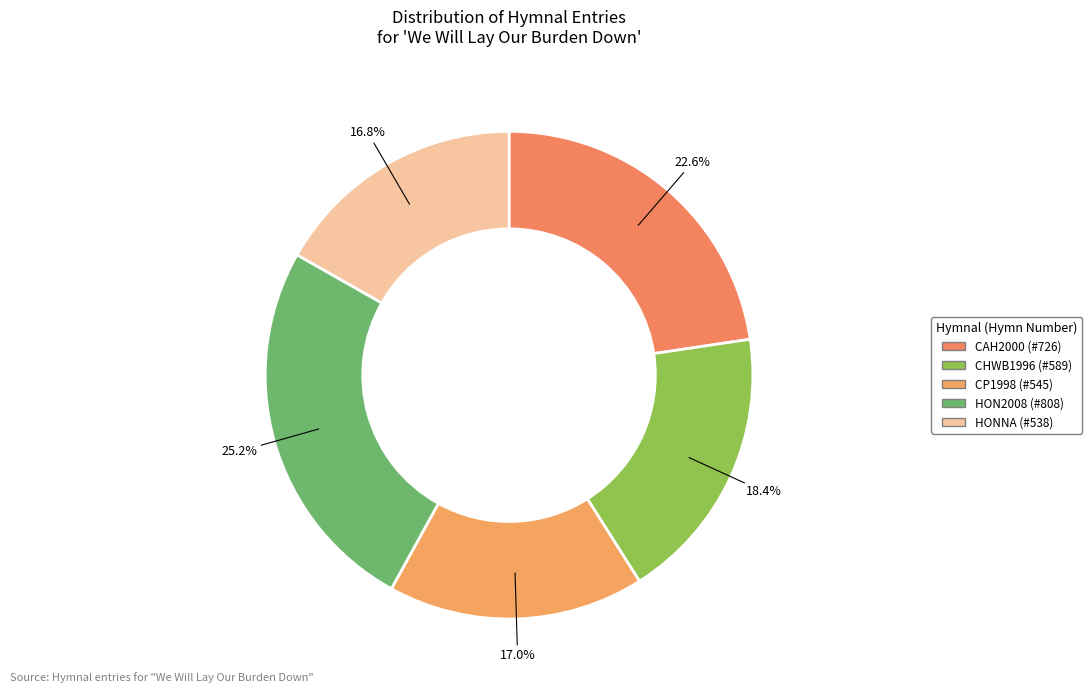

Combined, what portion of the pie is HONNA (#538) and CP1998 (#545)?

33.8%